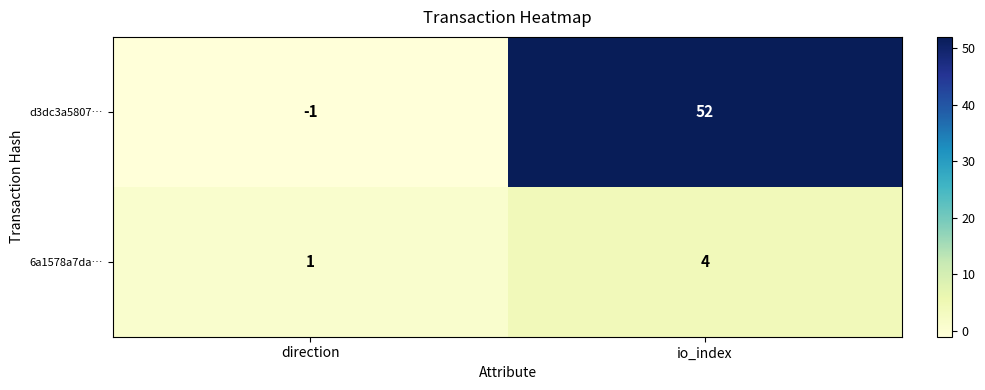

True or false: d3dc3a5807… has a value of -1 at direction.

True